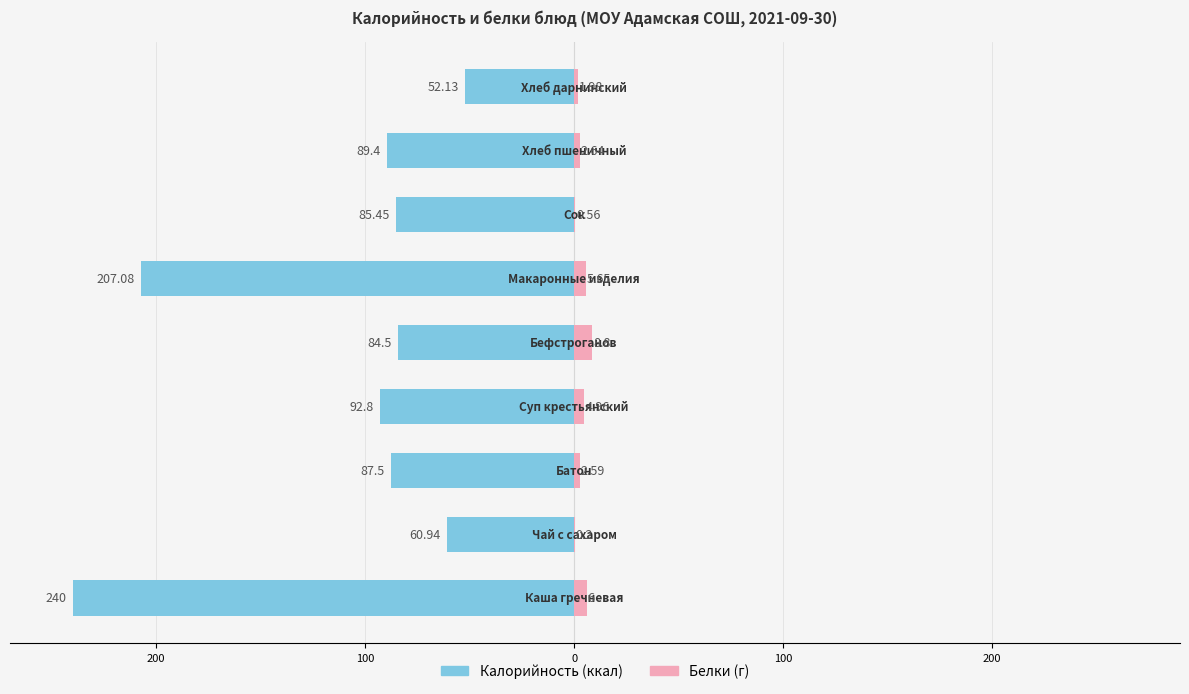

What is the difference between the second highest and second lowest values in the Белки (г) series?

5.4